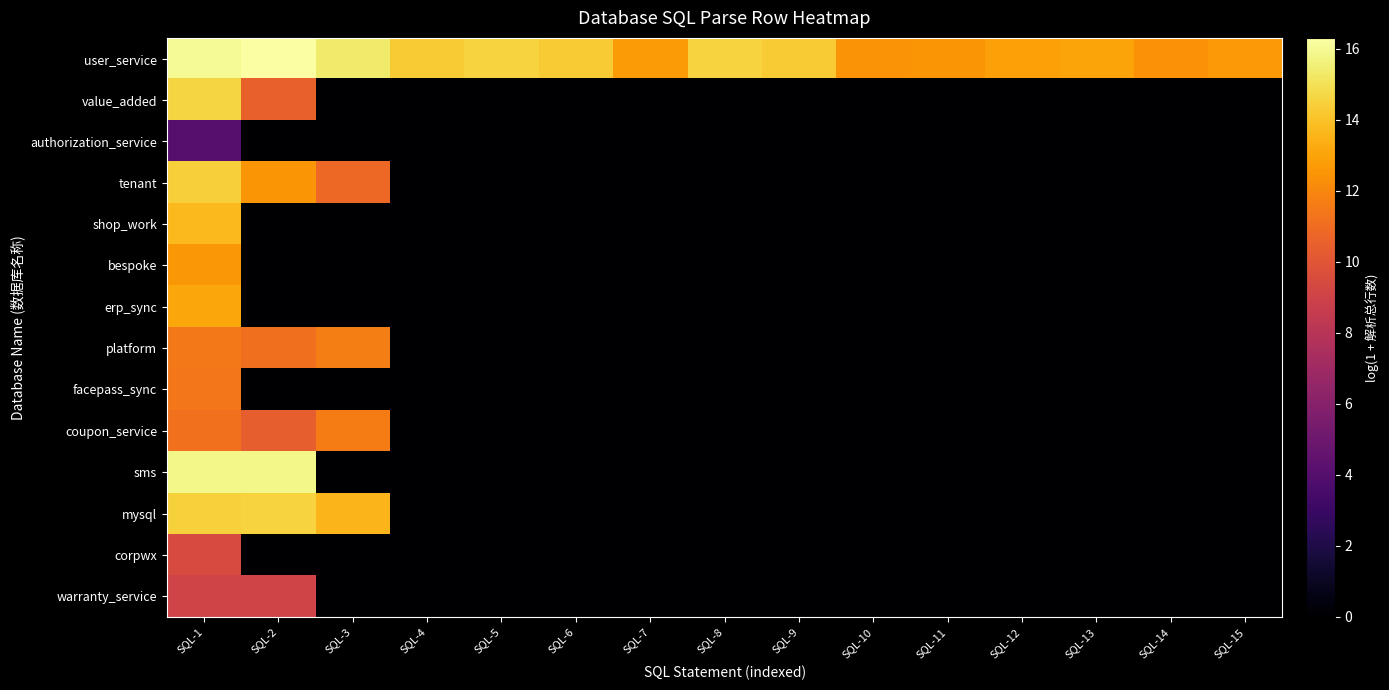

Reading left to right, what are all the values shown in this chart?

user_service: SQL-1=16.0	SQL-2=16.3	SQL-3=15.4	SQL-4=14.3	SQL-5=14.6	SQL-6=14.3	SQL-7=12.7	SQL-8=14.6	SQL-9=14.3	SQL-10=12.5	SQL-11=12.5	SQL-12=12.9	SQL-13=13.0	SQL-14=12.4	SQL-15=12.6
value_added: SQL-1=14.6	SQL-2=10.5	SQL-3=0.0	SQL-4=0.0	SQL-5=0.0	SQL-6=0.0	SQL-7=0.0	SQL-8=0.0	SQL-9=0.0	SQL-10=0.0	SQL-11=0.0	SQL-12=0.0	SQL-13=0.0	SQL-14=0.0	SQL-15=0.0
authorization_service: SQL-1=4.1	SQL-2=0.0	SQL-3=0.0	SQL-4=0.0	SQL-5=0.0	SQL-6=0.0	SQL-7=0.0	SQL-8=0.0	SQL-9=0.0	SQL-10=0.0	SQL-11=0.0	SQL-12=0.0	SQL-13=0.0	SQL-14=0.0	SQL-15=0.0
tenant: SQL-1=14.4	SQL-2=12.5	SQL-3=10.9	SQL-4=0.0	SQL-5=0.0	SQL-6=0.0	SQL-7=0.0	SQL-8=0.0	SQL-9=0.0	SQL-10=0.0	SQL-11=0.0	SQL-12=0.0	SQL-13=0.0	SQL-14=0.0	SQL-15=0.0
shop_work: SQL-1=13.7	SQL-2=0.0	SQL-3=0.0	SQL-4=0.0	SQL-5=0.0	SQL-6=0.0	SQL-7=0.0	SQL-8=0.0	SQL-9=0.0	SQL-10=0.0	SQL-11=0.0	SQL-12=0.0	SQL-13=0.0	SQL-14=0.0	SQL-15=0.0
bespoke: SQL-1=12.6	SQL-2=0.0	SQL-3=0.0	SQL-4=0.0	SQL-5=0.0	SQL-6=0.0	SQL-7=0.0	SQL-8=0.0	SQL-9=0.0	SQL-10=0.0	SQL-11=0.0	SQL-12=0.0	SQL-13=0.0	SQL-14=0.0	SQL-15=0.0
erp_sync: SQL-1=13.1	SQL-2=0.0	SQL-3=0.0	SQL-4=0.0	SQL-5=0.0	SQL-6=0.0	SQL-7=0.0	SQL-8=0.0	SQL-9=0.0	SQL-10=0.0	SQL-11=0.0	SQL-12=0.0	SQL-13=0.0	SQL-14=0.0	SQL-15=0.0
platform: SQL-1=11.5	SQL-2=11.1	SQL-3=11.7	SQL-4=0.0	SQL-5=0.0	SQL-6=0.0	SQL-7=0.0	SQL-8=0.0	SQL-9=0.0	SQL-10=0.0	SQL-11=0.0	SQL-12=0.0	SQL-13=0.0	SQL-14=0.0	SQL-15=0.0
facepass_sync: SQL-1=11.4	SQL-2=0.0	SQL-3=0.0	SQL-4=0.0	SQL-5=0.0	SQL-6=0.0	SQL-7=0.0	SQL-8=0.0	SQL-9=0.0	SQL-10=0.0	SQL-11=0.0	SQL-12=0.0	SQL-13=0.0	SQL-14=0.0	SQL-15=0.0
coupon_service: SQL-1=11.2	SQL-2=10.4	SQL-3=11.6	SQL-4=0.0	SQL-5=0.0	SQL-6=0.0	SQL-7=0.0	SQL-8=0.0	SQL-9=0.0	SQL-10=0.0	SQL-11=0.0	SQL-12=0.0	SQL-13=0.0	SQL-14=0.0	SQL-15=0.0
sms: SQL-1=15.8	SQL-2=15.8	SQL-3=0.0	SQL-4=0.0	SQL-5=0.0	SQL-6=0.0	SQL-7=0.0	SQL-8=0.0	SQL-9=0.0	SQL-10=0.0	SQL-11=0.0	SQL-12=0.0	SQL-13=0.0	SQL-14=0.0	SQL-15=0.0
mysql: SQL-1=14.5	SQL-2=14.6	SQL-3=13.6	SQL-4=0.0	SQL-5=0.0	SQL-6=0.0	SQL-7=0.0	SQL-8=0.0	SQL-9=0.0	SQL-10=0.0	SQL-11=0.0	SQL-12=0.0	SQL-13=0.0	SQL-14=0.0	SQL-15=0.0
corpwx: SQL-1=9.5	SQL-2=0.0	SQL-3=0.0	SQL-4=0.0	SQL-5=0.0	SQL-6=0.0	SQL-7=0.0	SQL-8=0.0	SQL-9=0.0	SQL-10=0.0	SQL-11=0.0	SQL-12=0.0	SQL-13=0.0	SQL-14=0.0	SQL-15=0.0
warranty_service: SQL-1=9.1	SQL-2=9.1	SQL-3=0.0	SQL-4=0.0	SQL-5=0.0	SQL-6=0.0	SQL-7=0.0	SQL-8=0.0	SQL-9=0.0	SQL-10=0.0	SQL-11=0.0	SQL-12=0.0	SQL-13=0.0	SQL-14=0.0	SQL-15=0.0